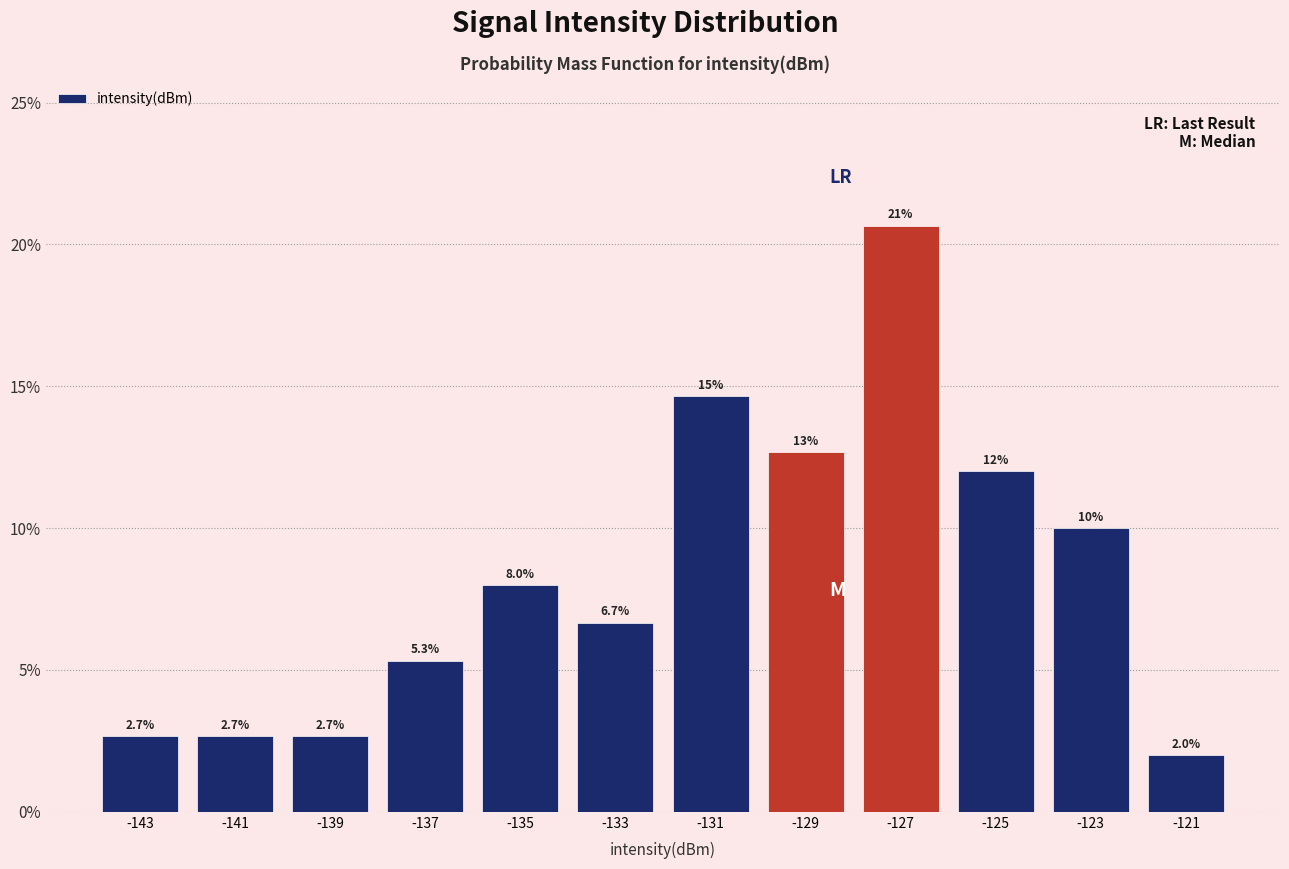

Over which range of the x-axis is the bar tallest?

-128 to -126